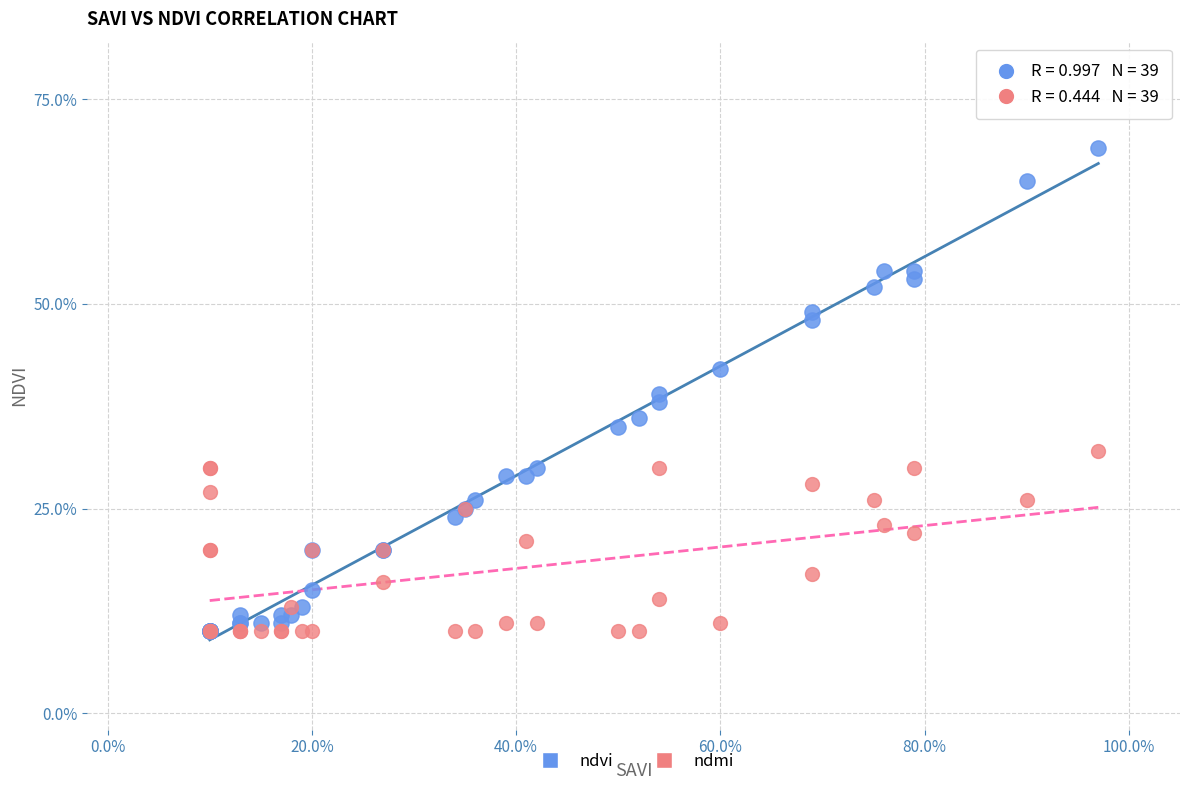

What are all the series names shown in the legend?

ndvi, ndmi